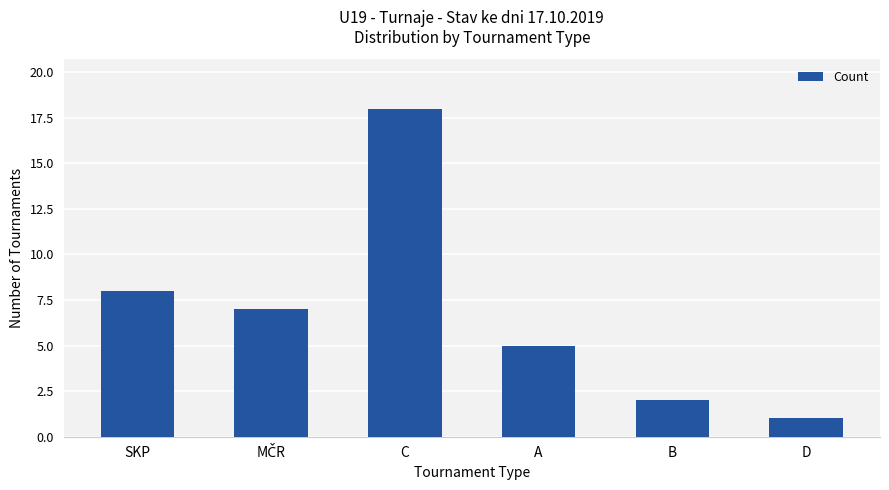

Where does the data first go above 7?

SKP